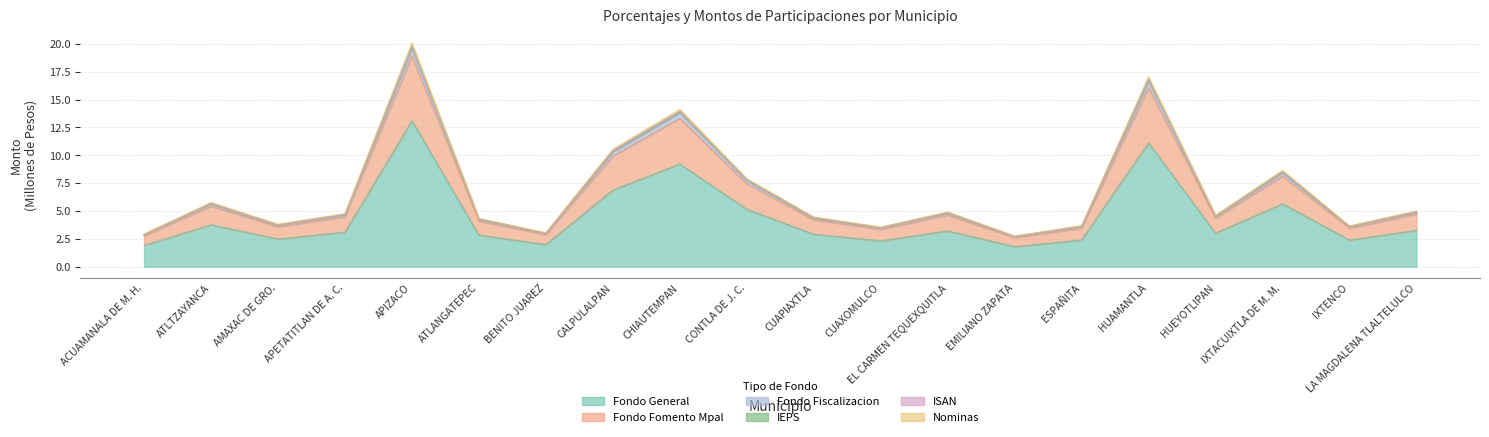

How many distinct data groups are displayed?

6